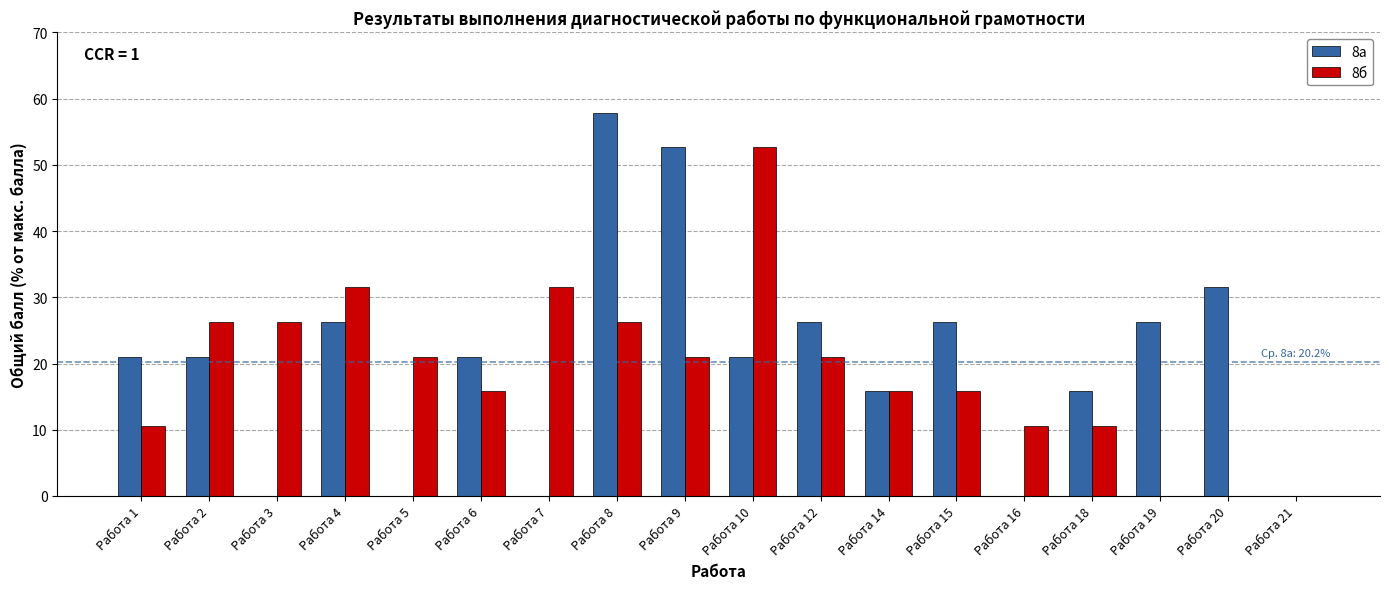

Which series has the largest total across all categories?

8а